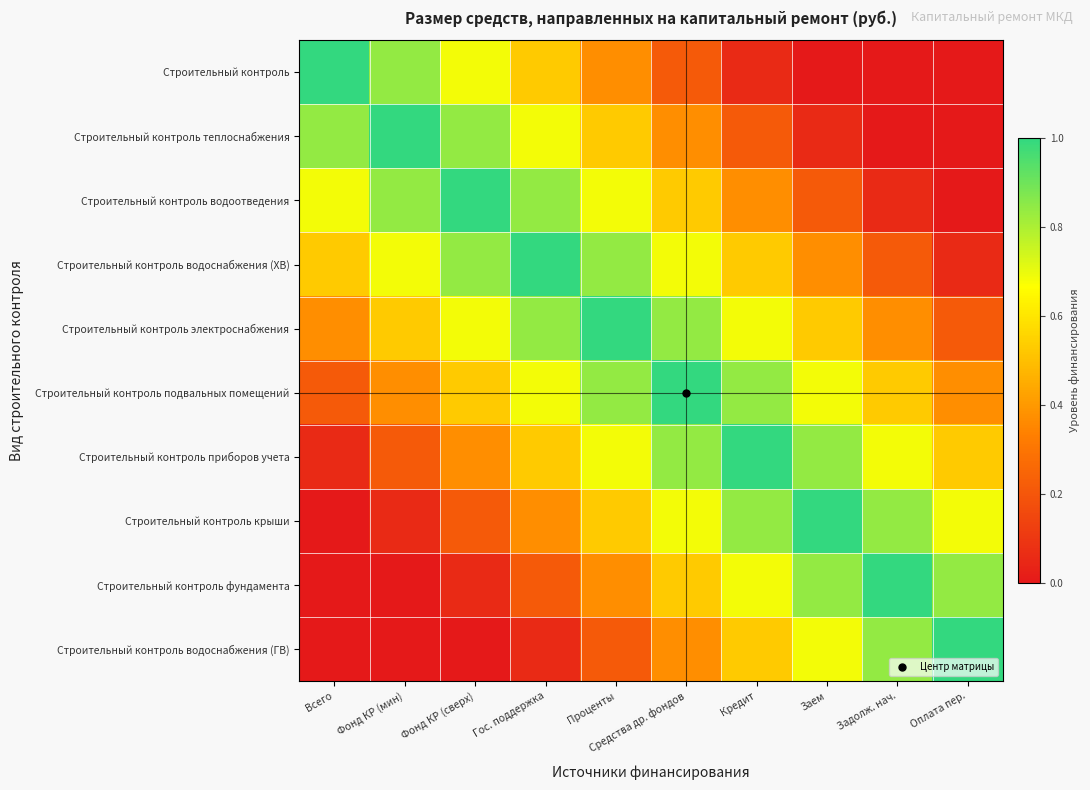

What is the minimum value shown in the chart?

-0.4